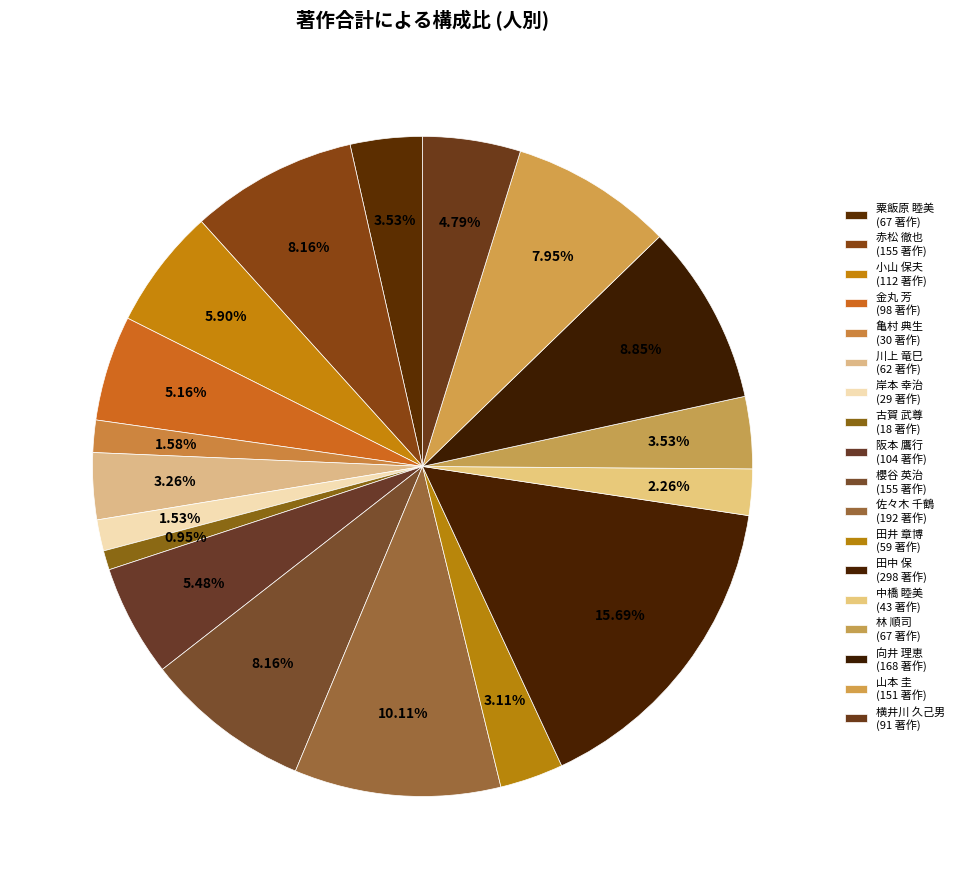

How many segments does this pie chart have?

18